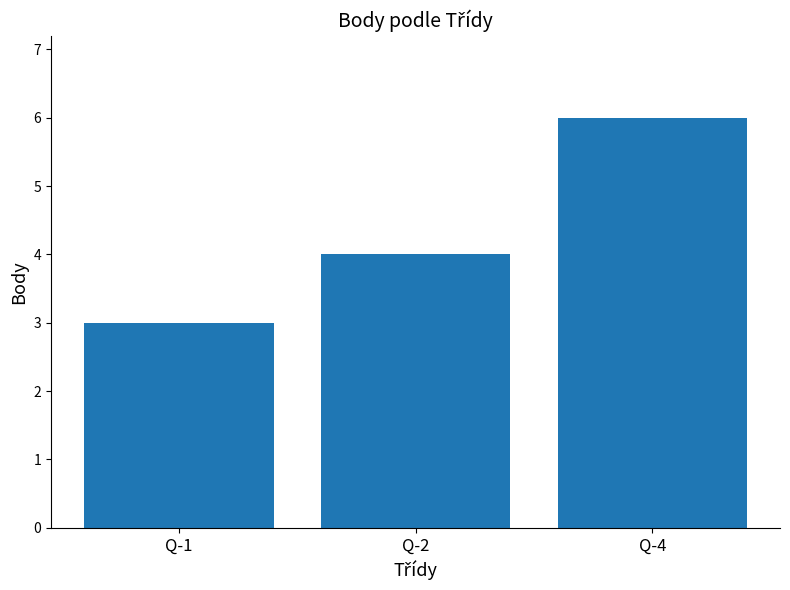

How many data points are less than 4?

1